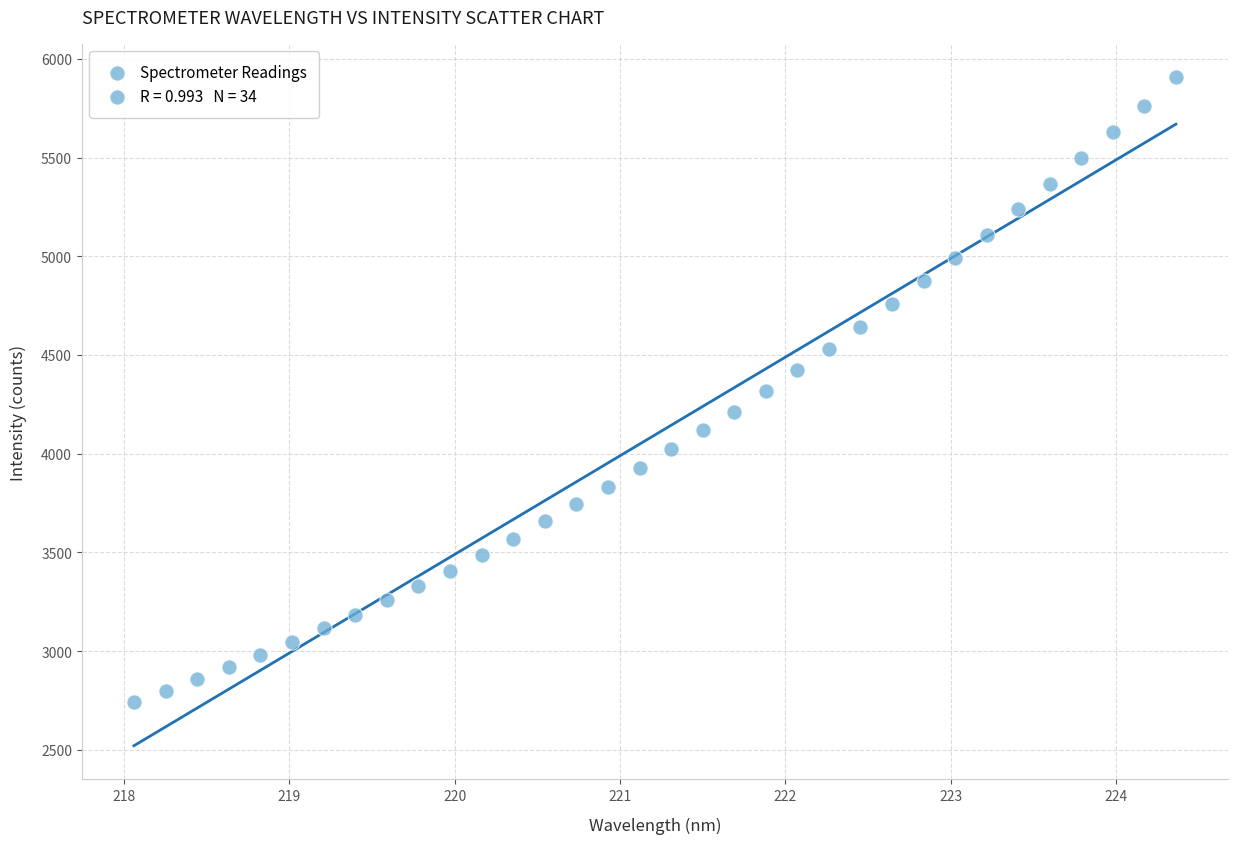

What is the range of X values (max minus min)?

6.3